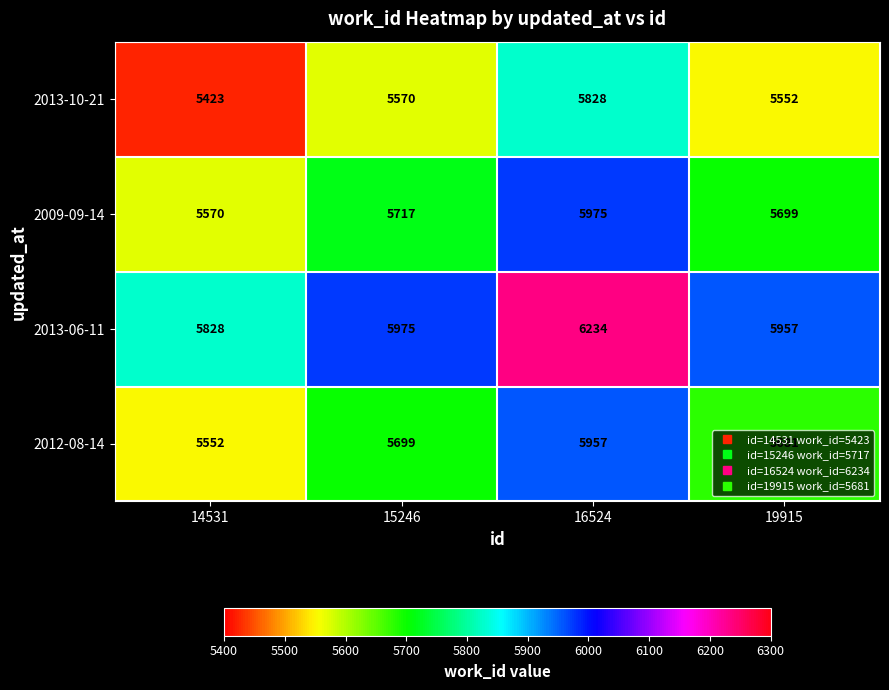

What is the maximum value for 2013-10-21?

5828